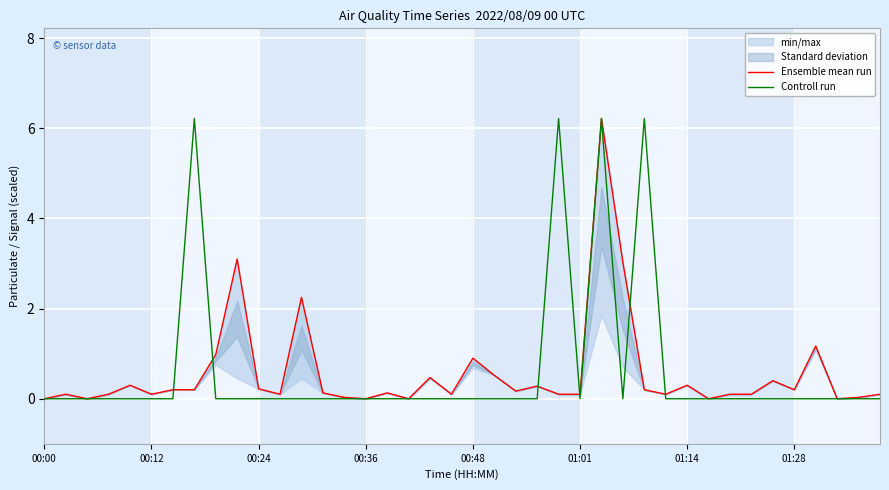

What is the average value of the Ensemble mean run series?

0.6